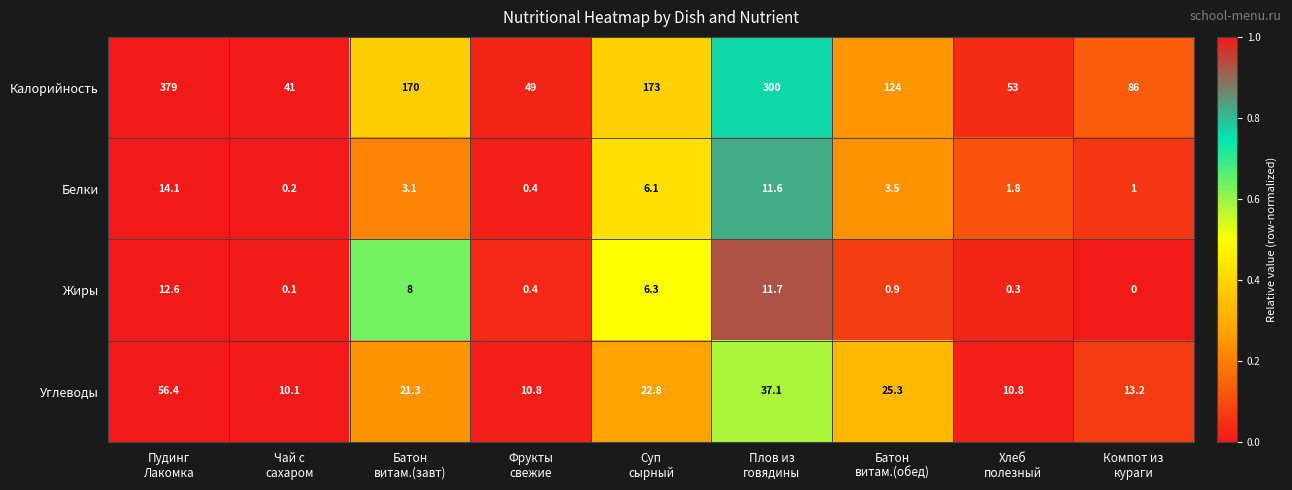

Which series has the widest spread of values?

Калорийность